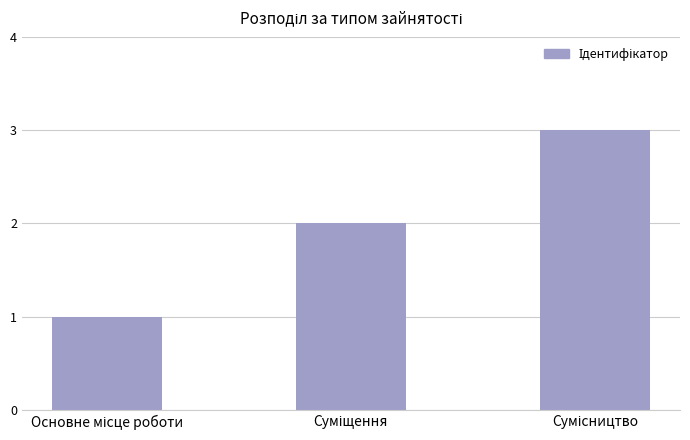

What is the sum of all values?

6